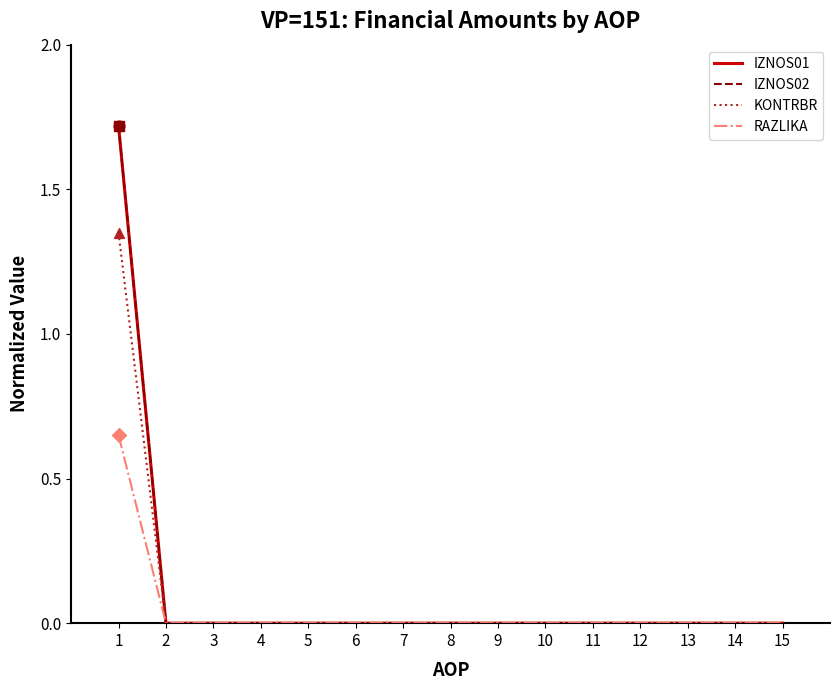

At which category is the sum across all series the highest?

1